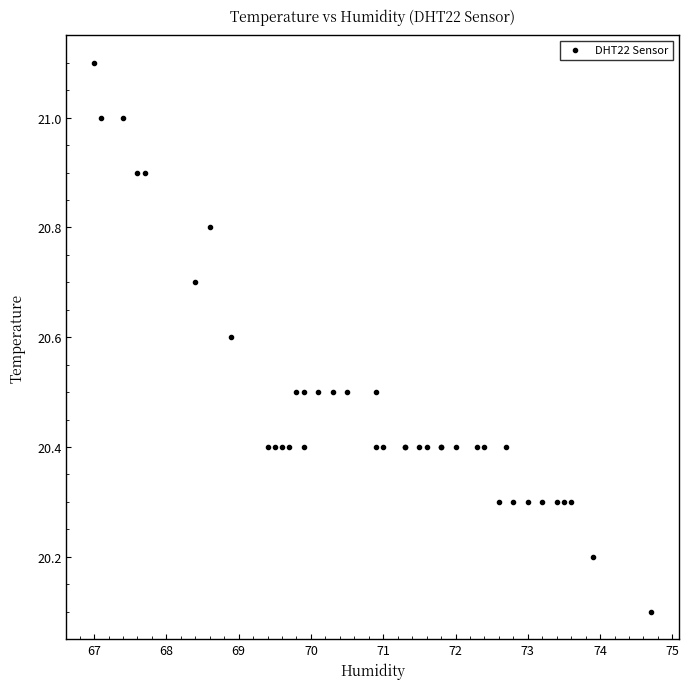

What Y value in the scatter plot is closest to 20?

20.1